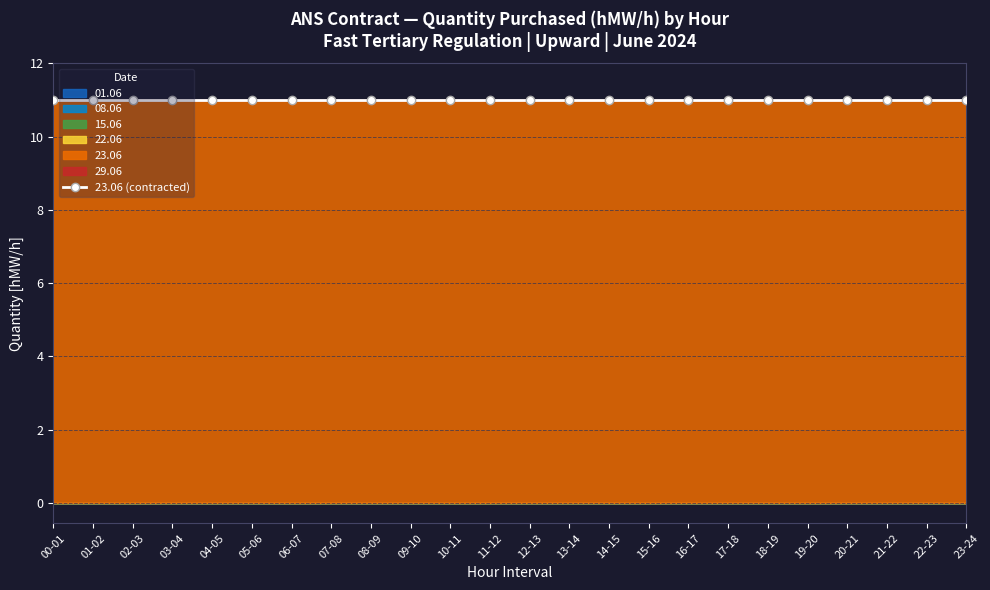

The value of 15.06 at 20-21 is 0. True or false?

True